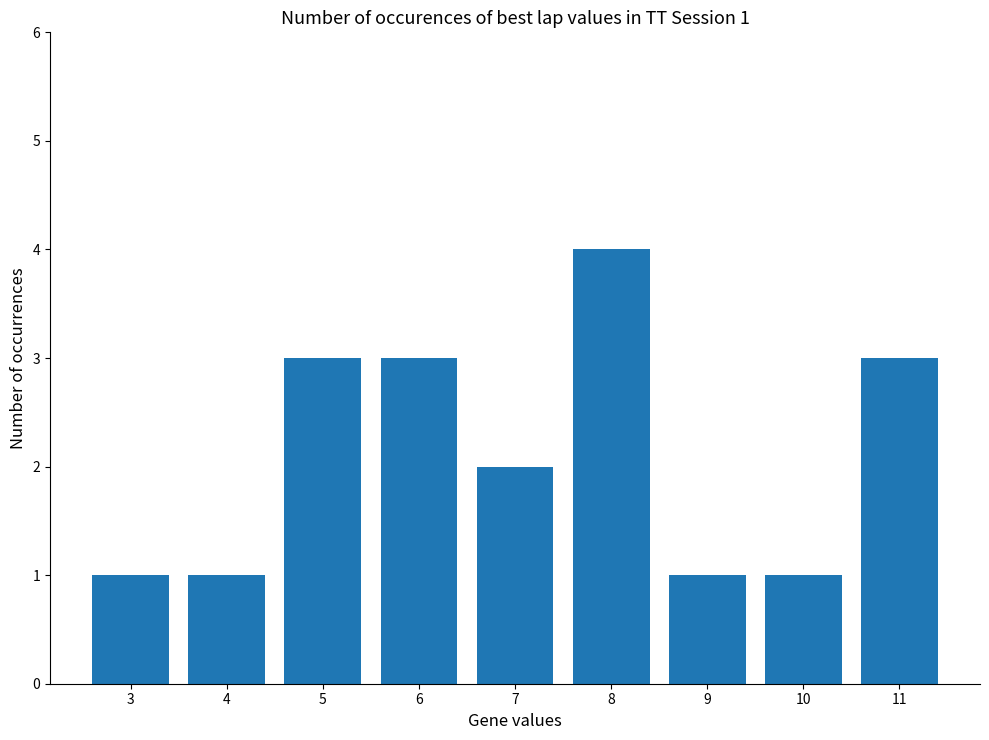

What is the approximate value at 3?

1